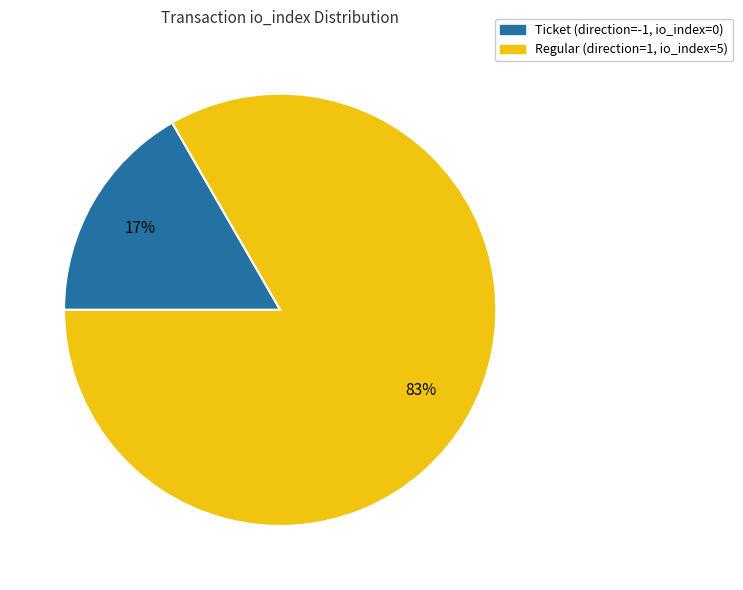

Is there any slice that represents more than half of the pie?

Yes